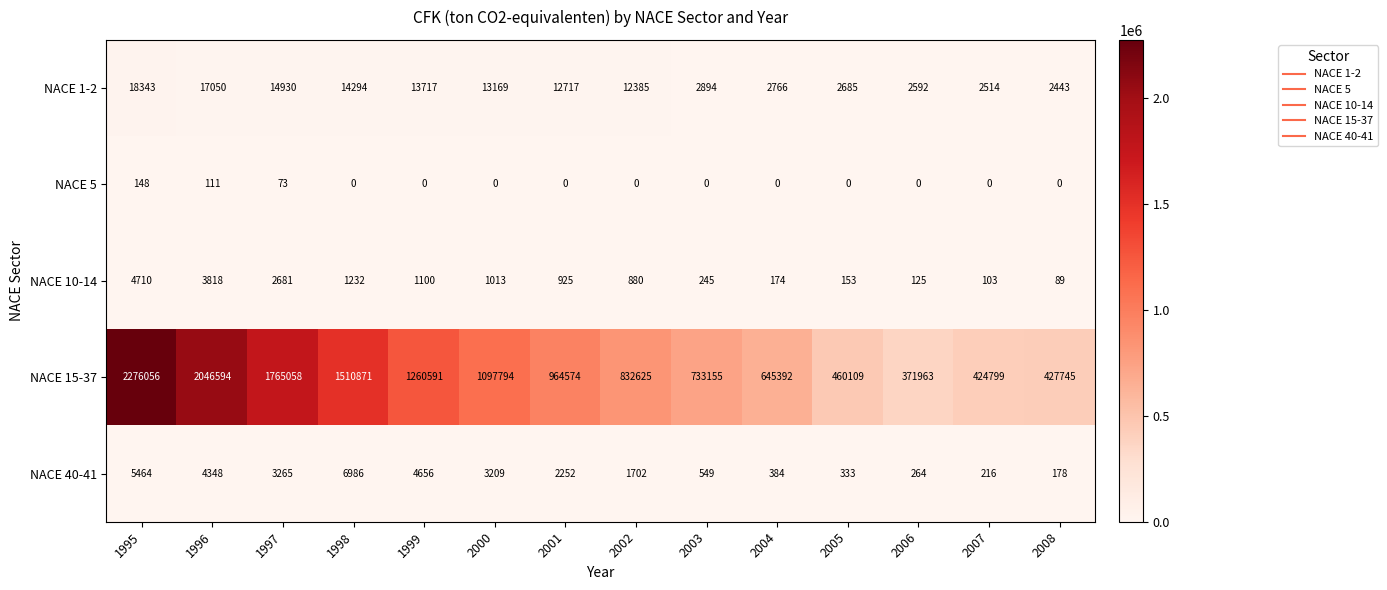

At 1998, list the series in order from largest to smallest.

NACE 15-37, NACE 1-2, NACE 40-41, NACE 10-14, NACE 5